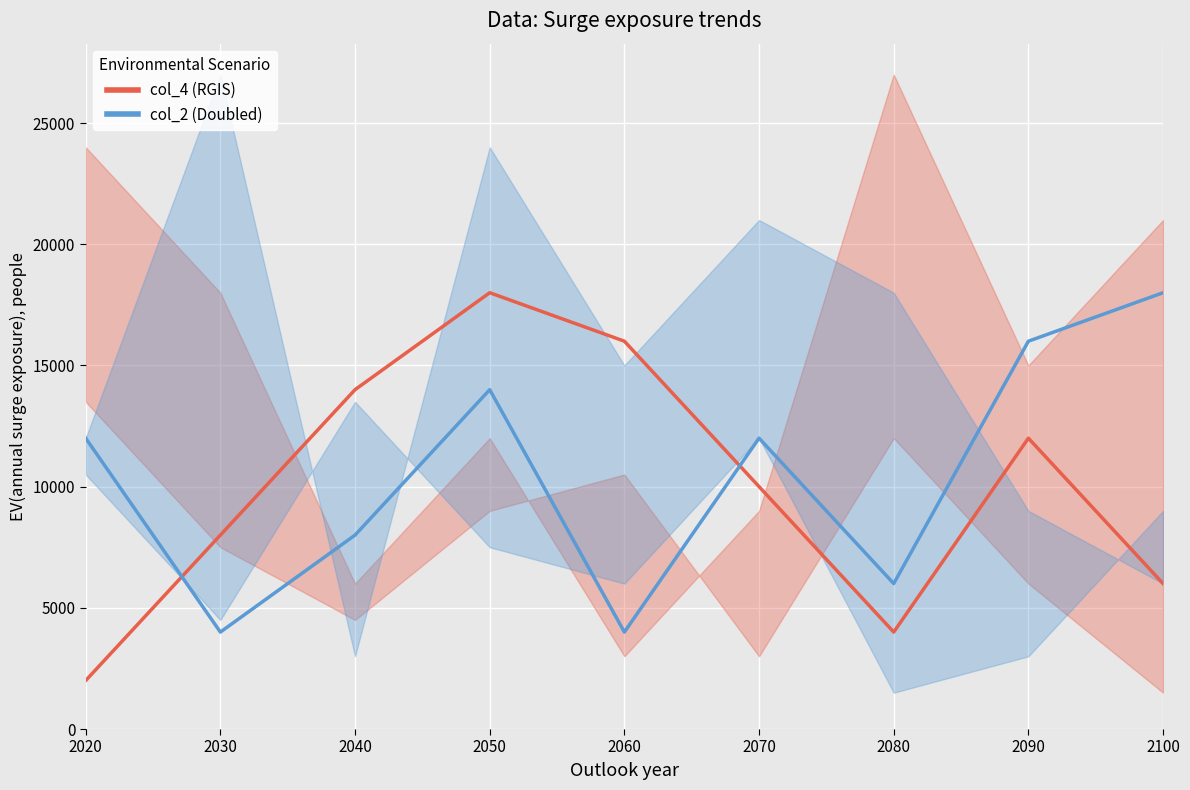

Which has a higher value, 2100 or 2080?

2100